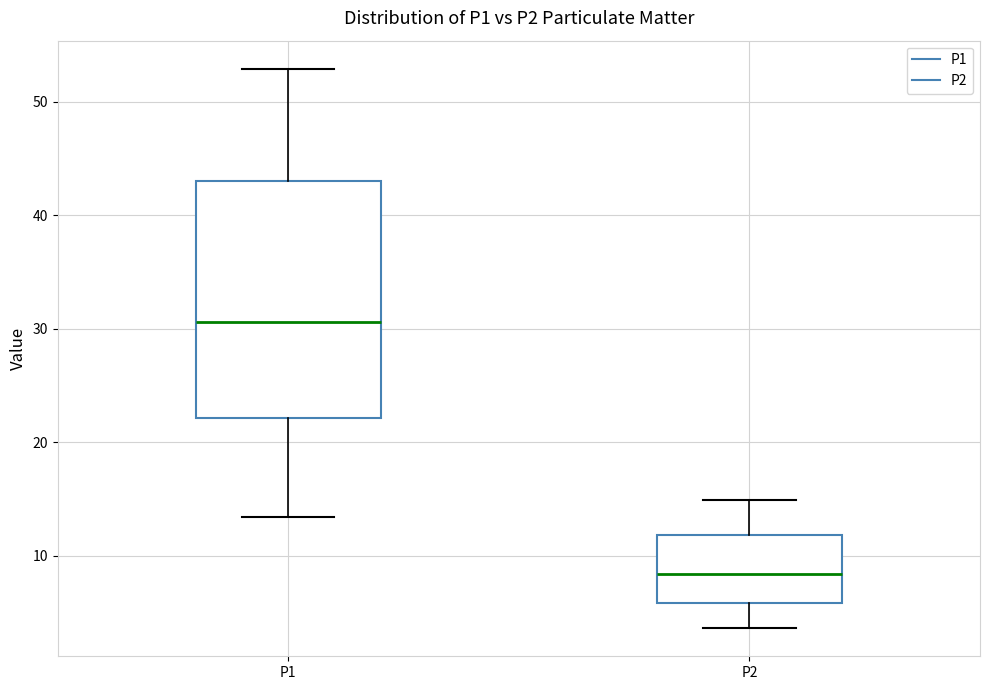

Which box is the tallest, from its lower edge to its upper edge?

P1